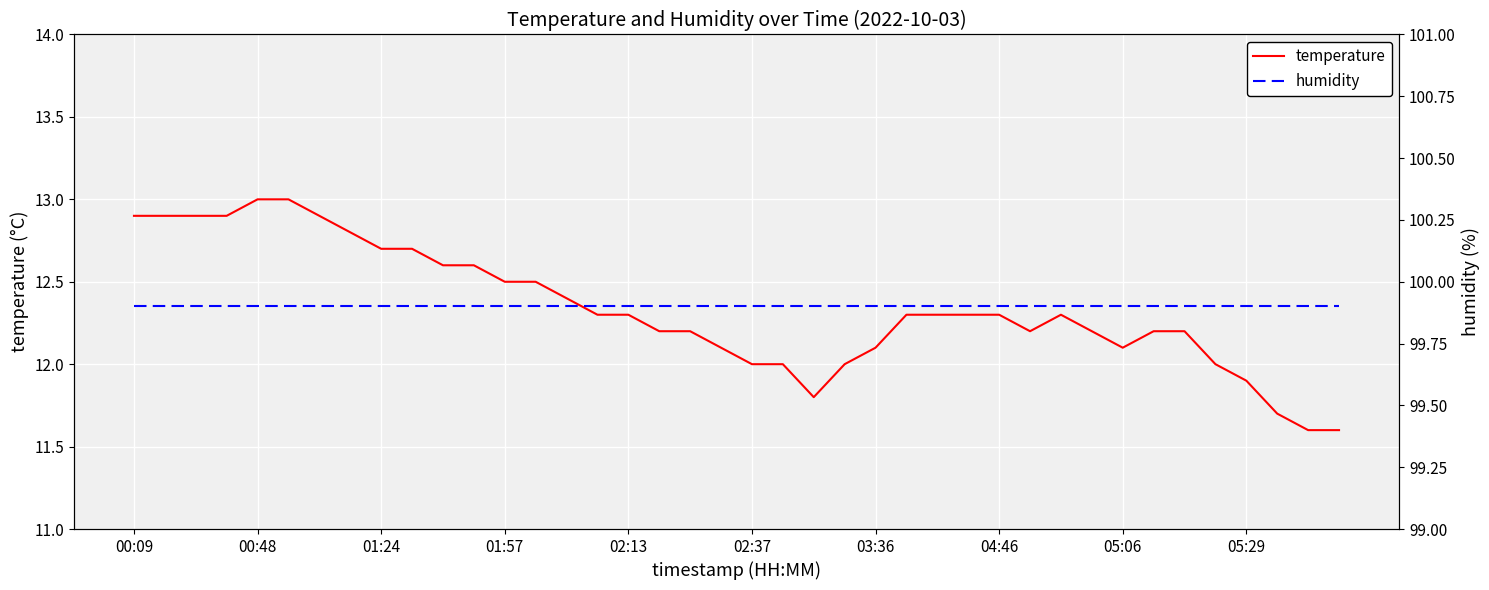

What is the minimum value for temperature?

11.6